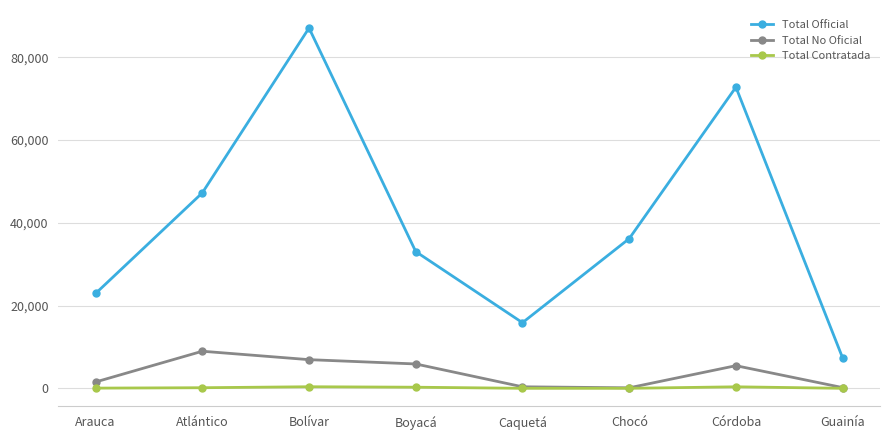

True or false: Total Official and Total Contratada intersect in this chart.

False